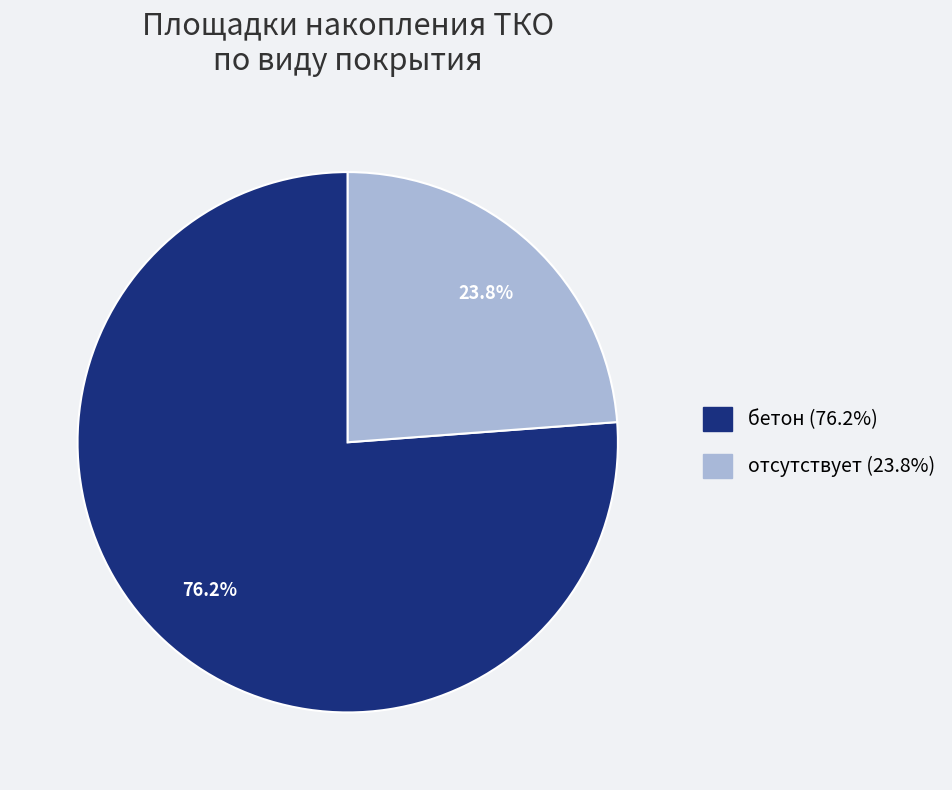

Does any single category account for the majority?

Yes